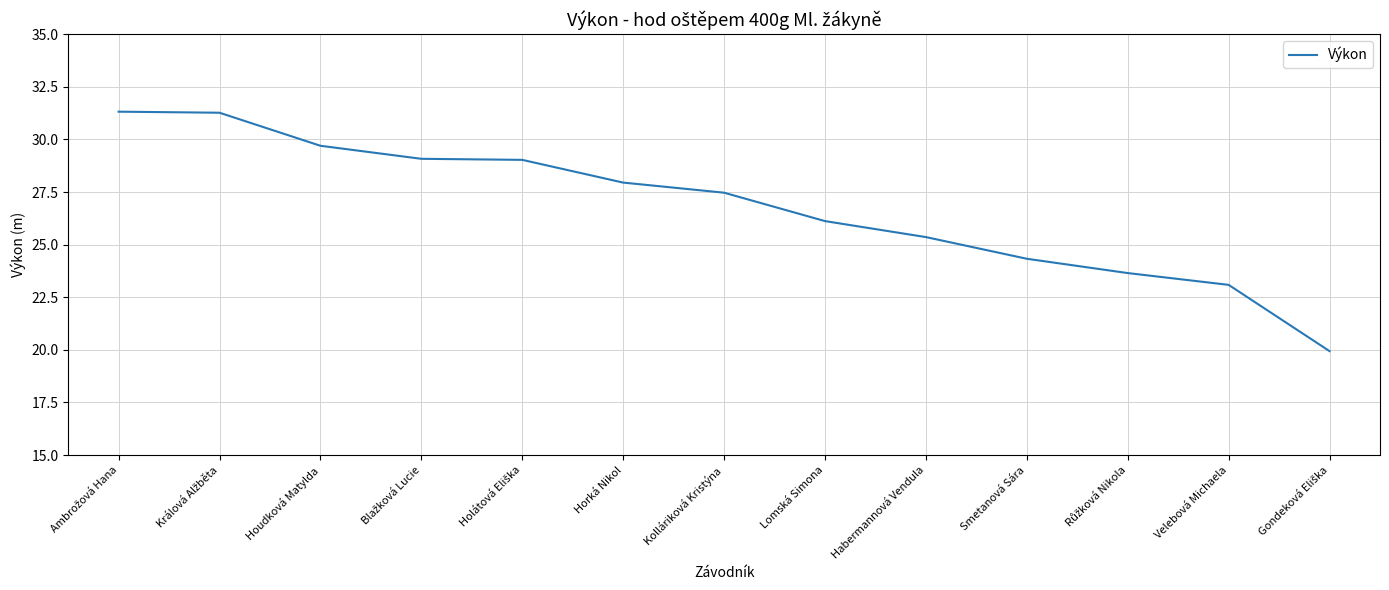

Count the number of values greater than 27.

7